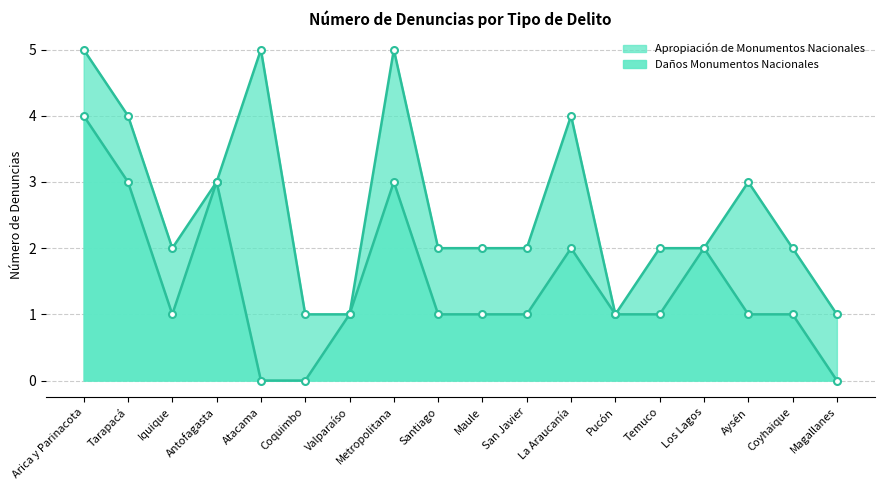

List the labels in order of value, smallest first.

Atacama, Coquimbo, Magallanes, Iquique, Valparaíso, Santiago, Maule, San Javier, Pucón, Temuco, Aysén, Coyhaique, La Araucanía, Los Lagos, Tarapacá, Antofagasta, Metropolitana, Arica y Parinacota